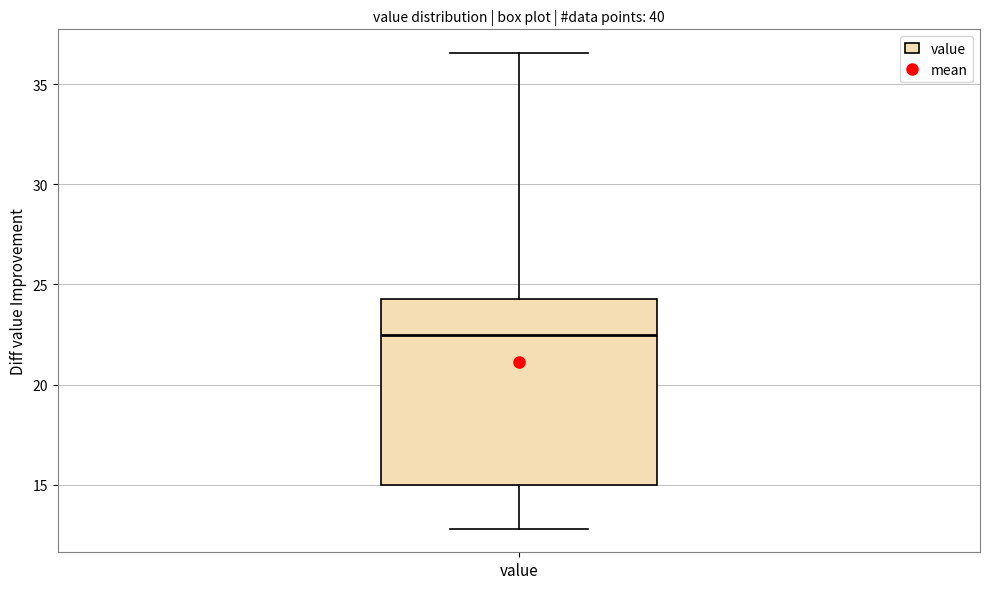

Read this box plot against the y-axis: the position of the median line, the range covered by the box, and the ends of both whiskers. The values are not printed on the chart, so give them approximately, as read against the axis.

median 22.5, box 15.0 to 24.5, whiskers 13.0 to 36.5